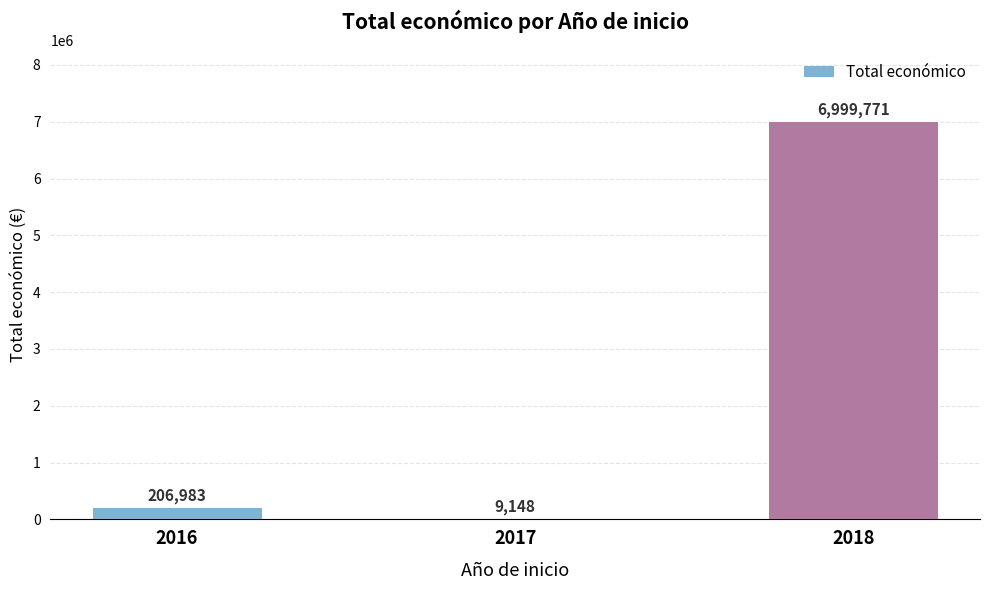

The value at 2016 is 206983. True or false?

True